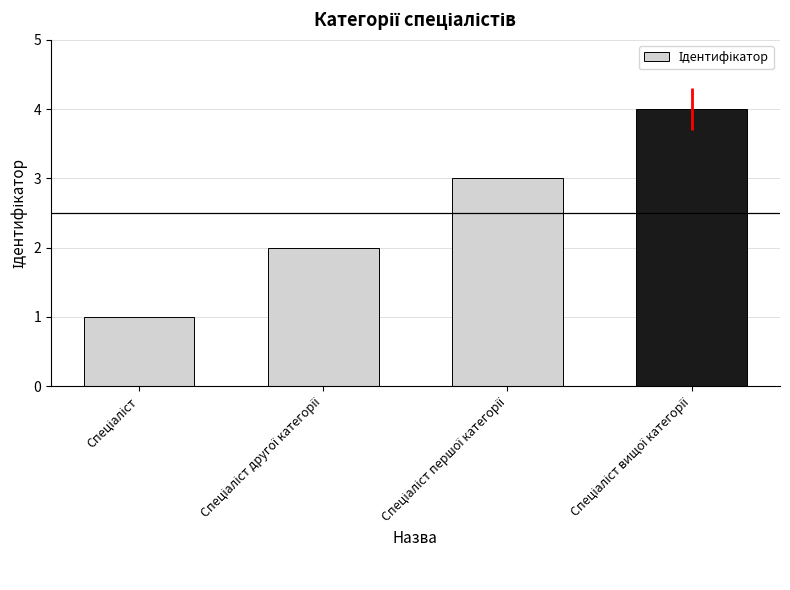

What is the greatest value displayed?

4